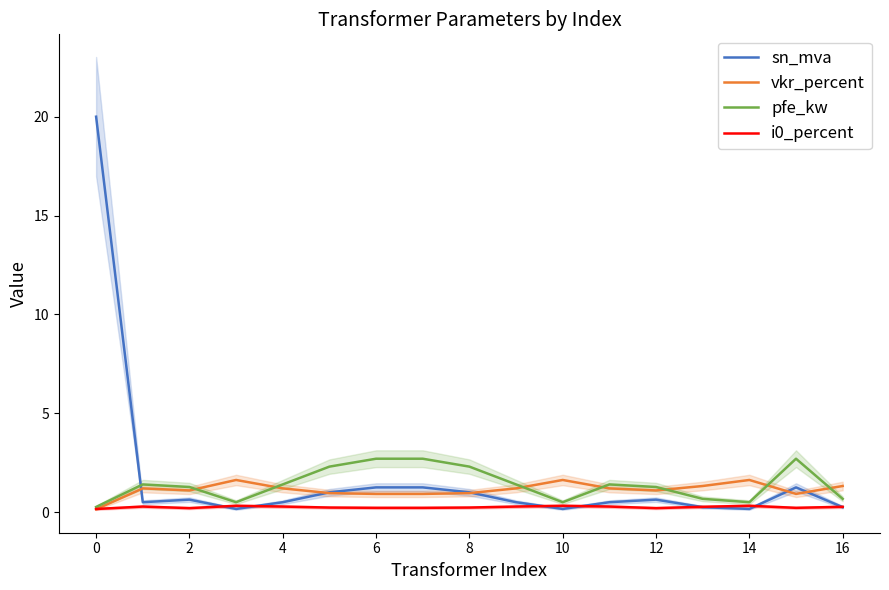

Is this an area chart (filled region under the line)?

No